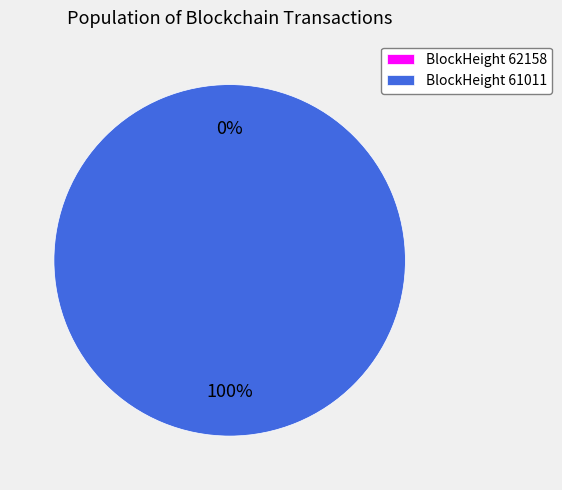

Which slice is the largest?

61011